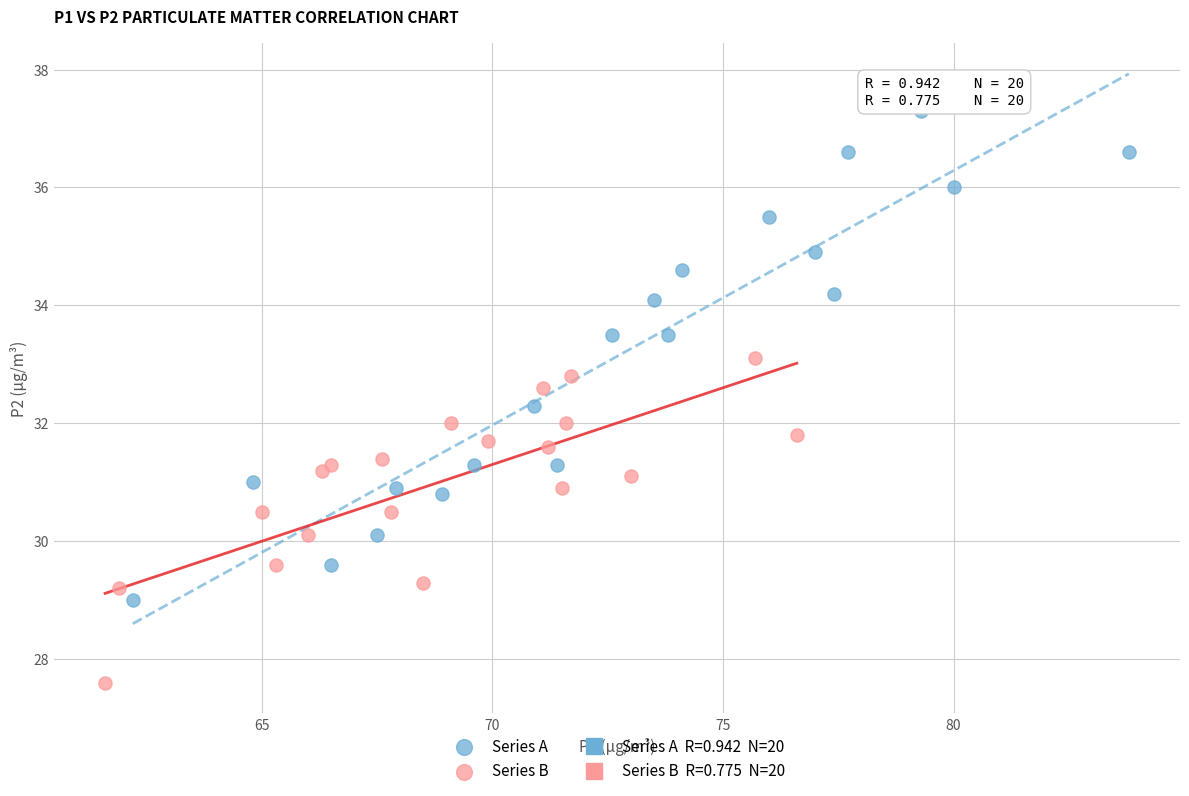

Which series reaches the maximum Y coordinate?

Series A